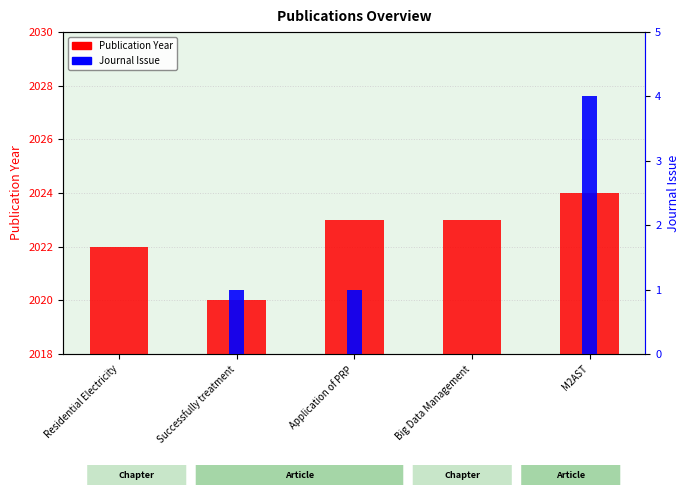

What are all the series names shown in the legend?

Publication Year, Journal Issue